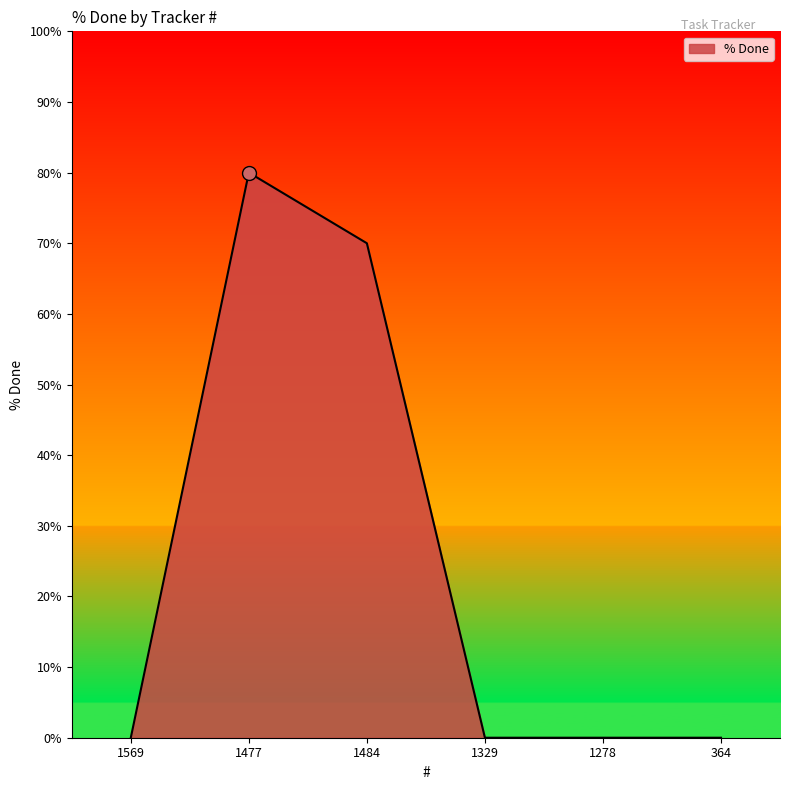

Reading right to left, transcribe all the data shown in this chart.

0	0	0	70	80	0